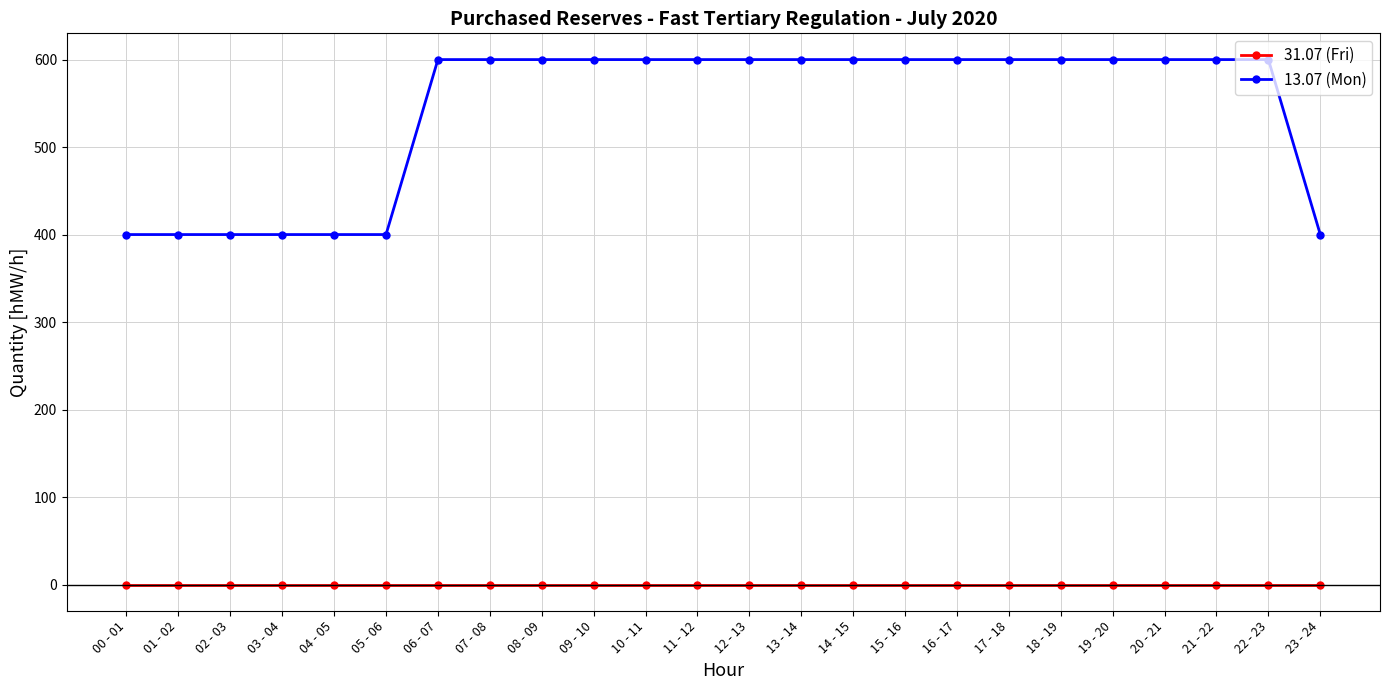

What is the label of the 4th point from the left?

03 - 04